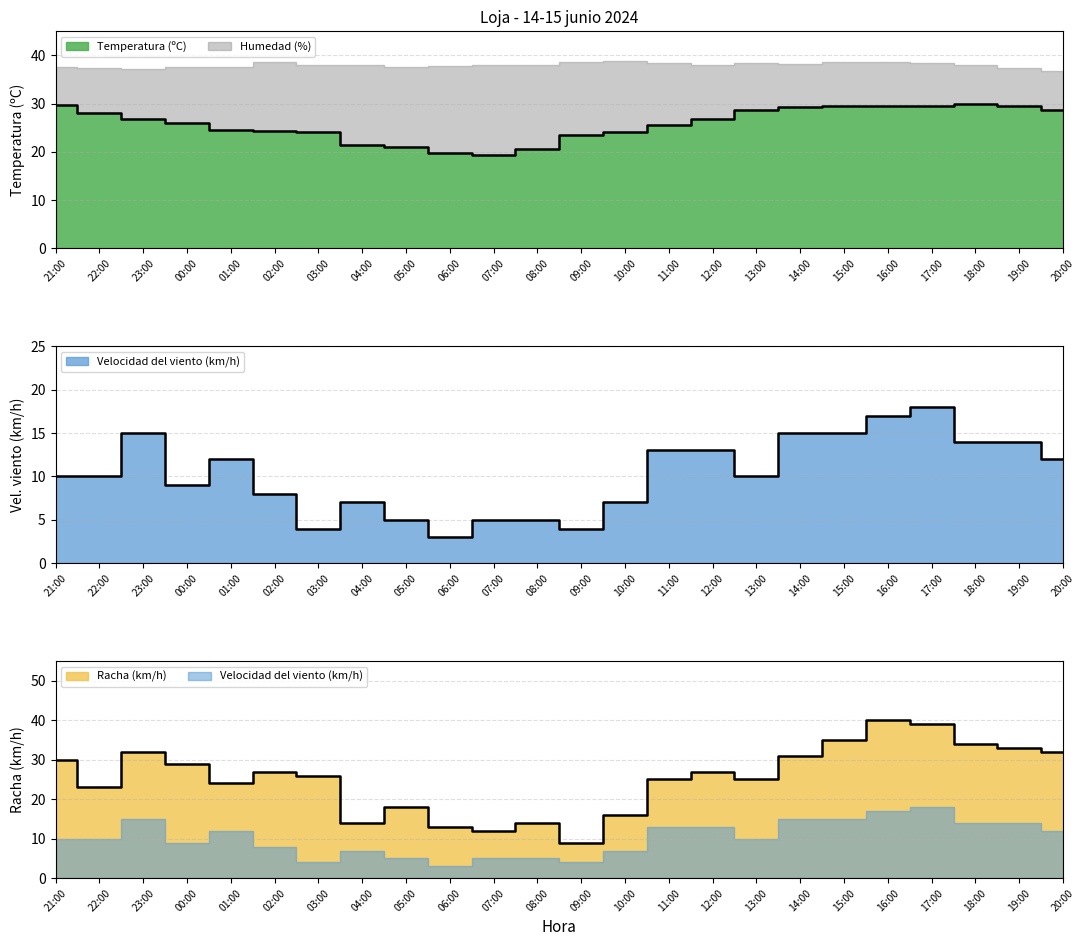

At which category does Temperatura (ºC) reach its first local valley?

07:00